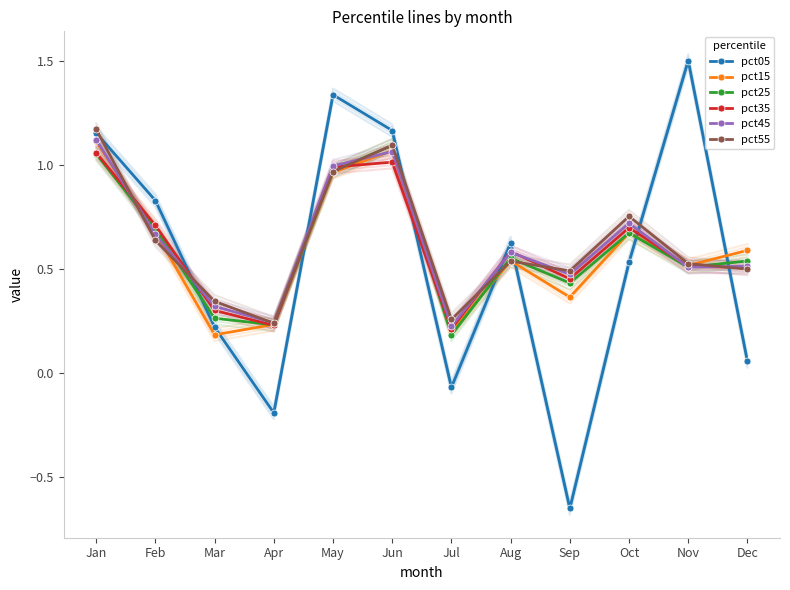

Is it true that pct15 equals 0.5 at Aug?

True